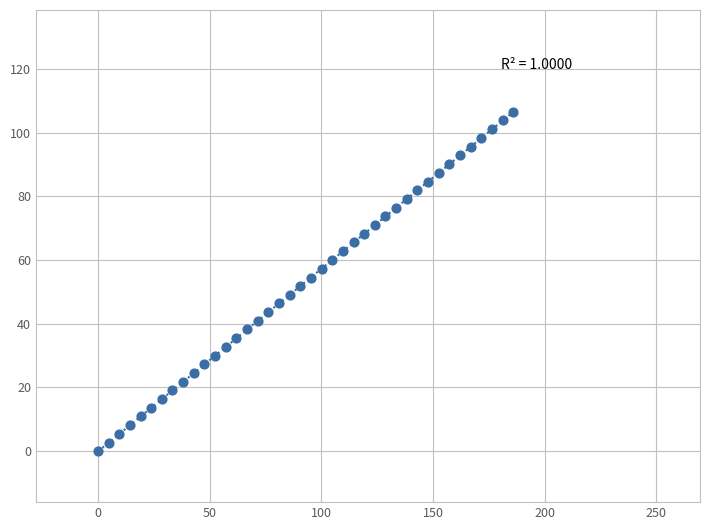

What is the range of Y values (max minus min)?

106.5